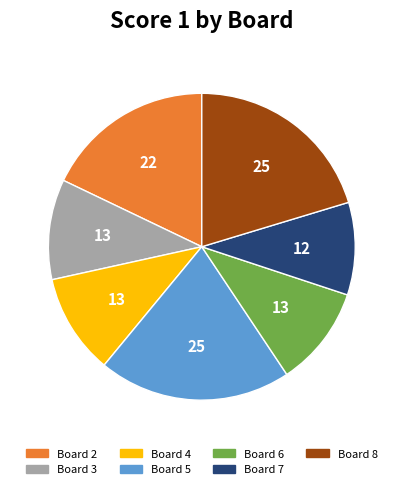

Does any single category account for the majority?

No